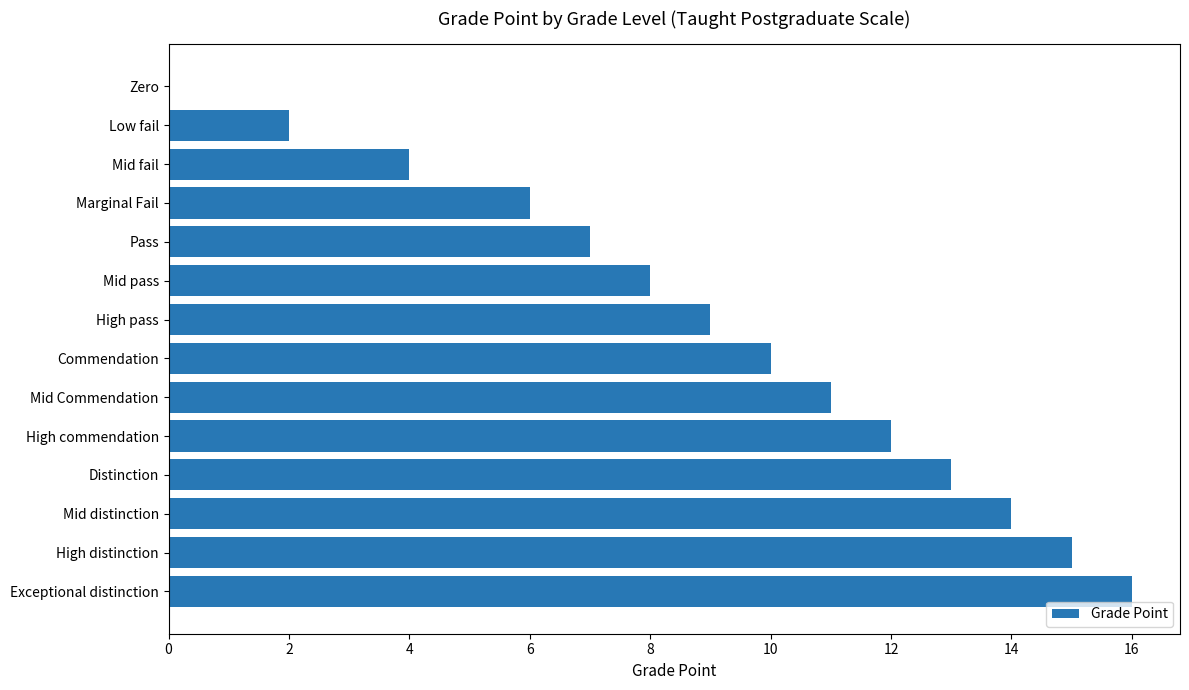

Reading bottom to top, transcribe all the data shown in this chart.

Exceptional distinction=16	High distinction=15	Mid distinction=14	Distinction=13	High commendation=12	Mid Commendation=11	Commendation=10	High pass=9	Mid pass=8	Pass=7	Marginal Fail=6	Mid fail=4	Low fail=2	Zero=0